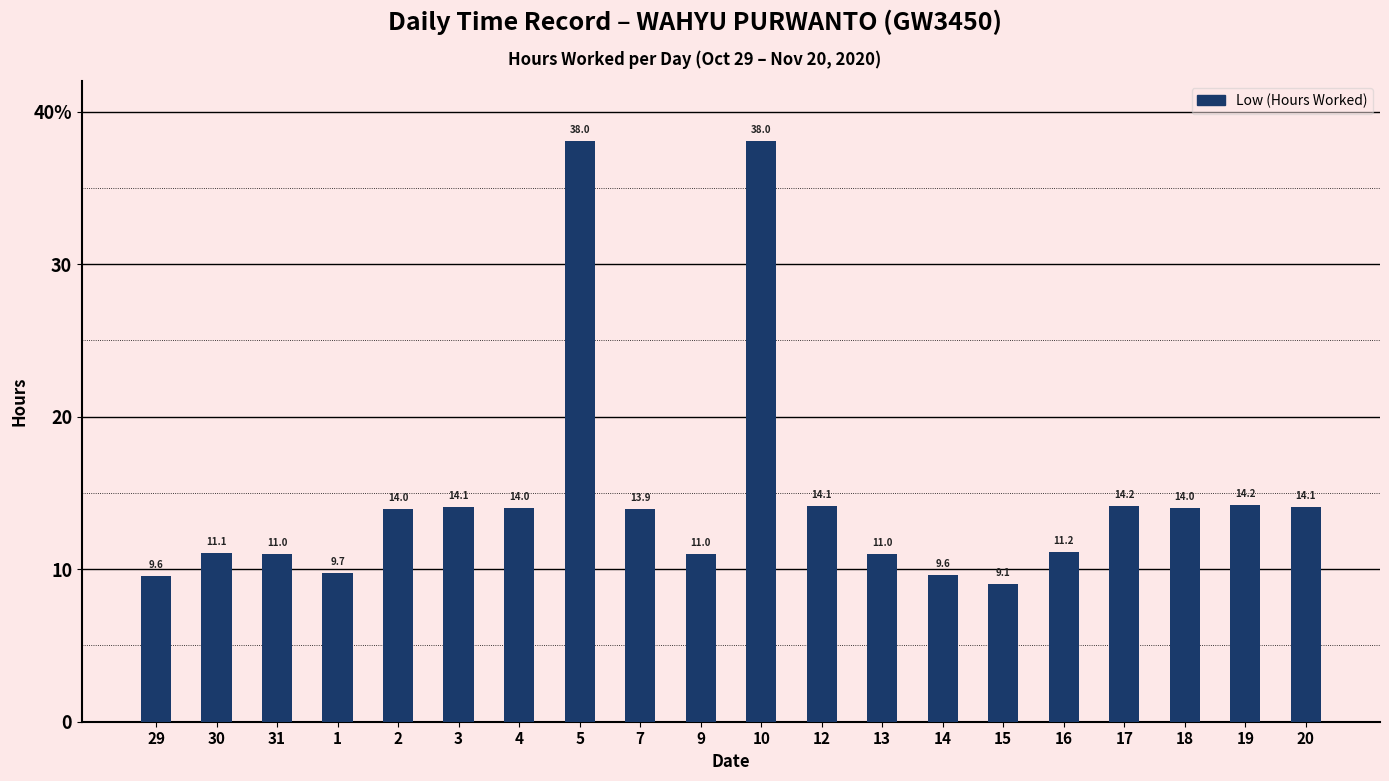

Does the chart contain any negative values?

No